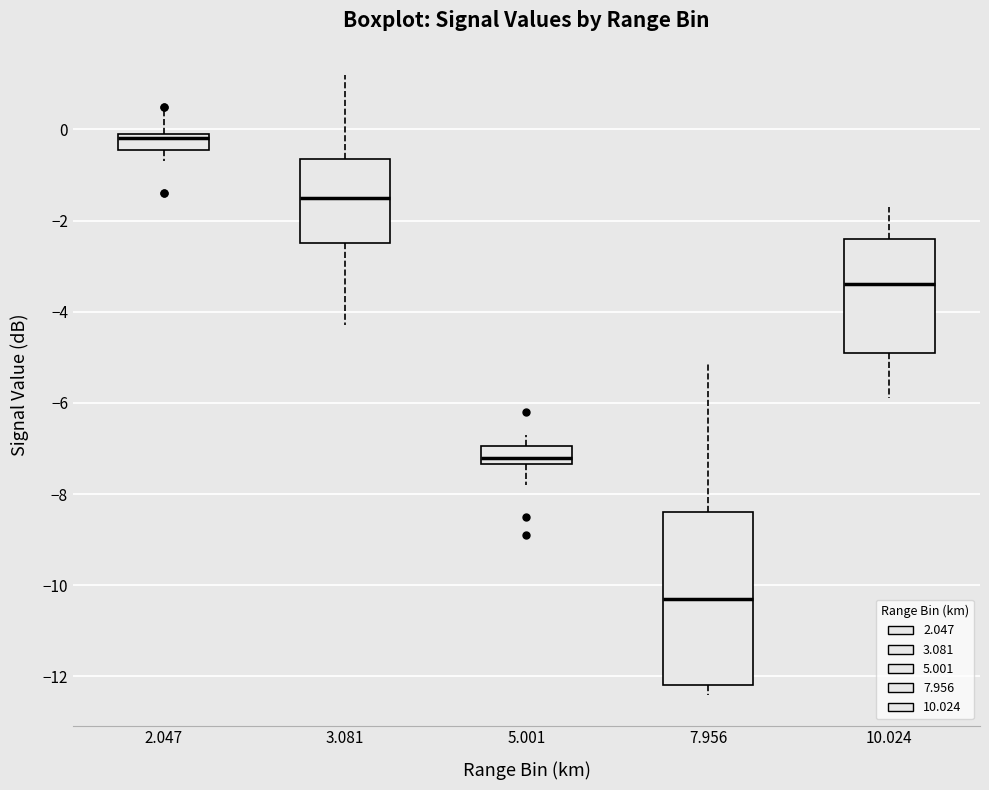

Which box's median line is the lowest?

7.956